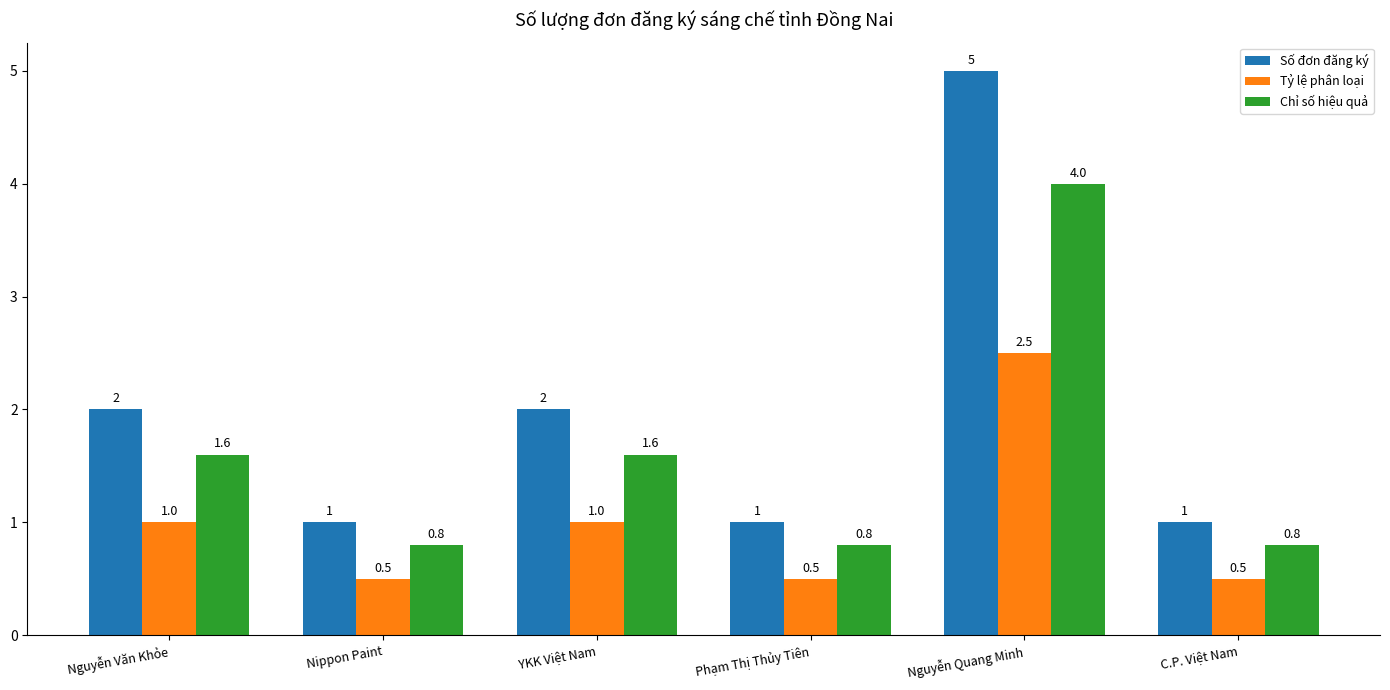

What value does the Chỉ số hiệu quả series have at Nguyễn Quang Minh?

4.0